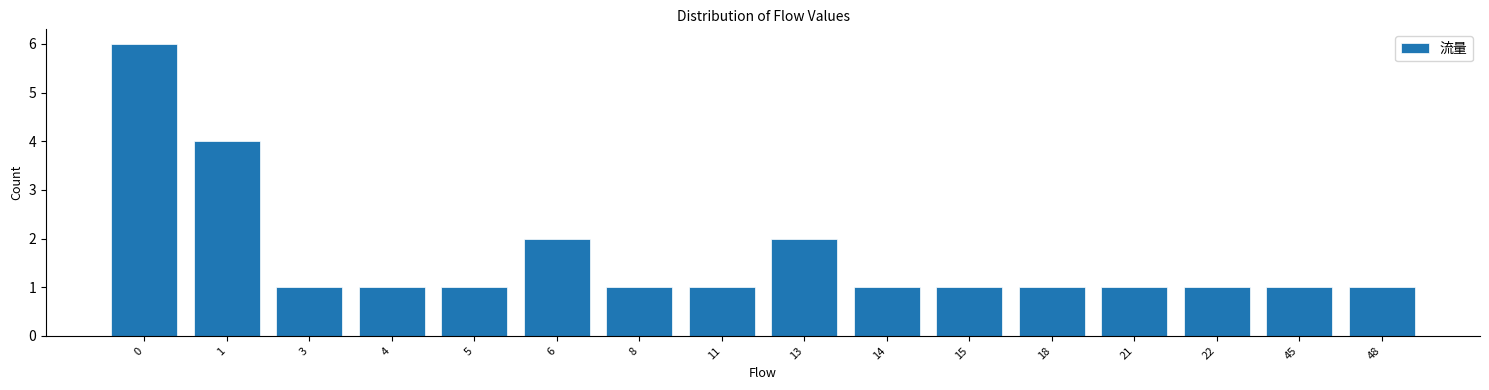

Reading right to left, list all the values displayed in this chart.

1	1	1	1	1	1	1	2	1	1	2	1	1	1	4	6